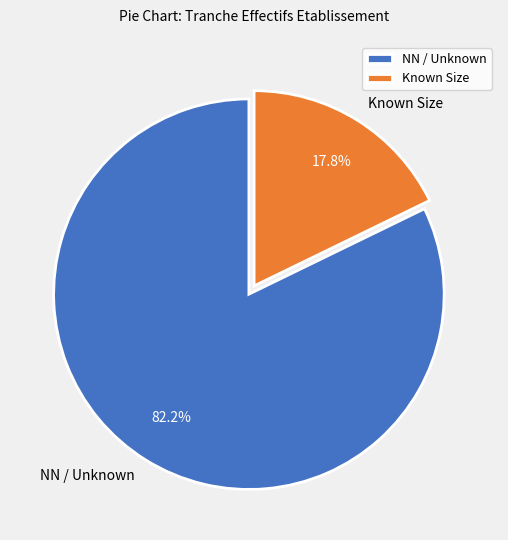

Rank the categories by value from lowest to highest.

Known Size, NN / Unknown